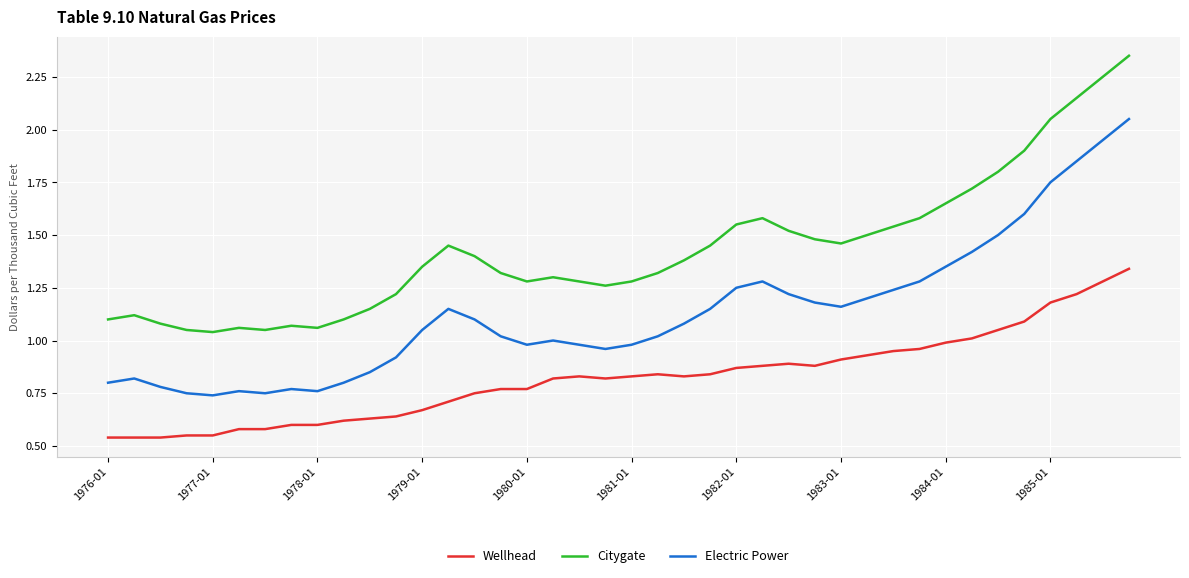

List the series in order of their peak value, lowest first.

Wellhead, Electric Power, Citygate